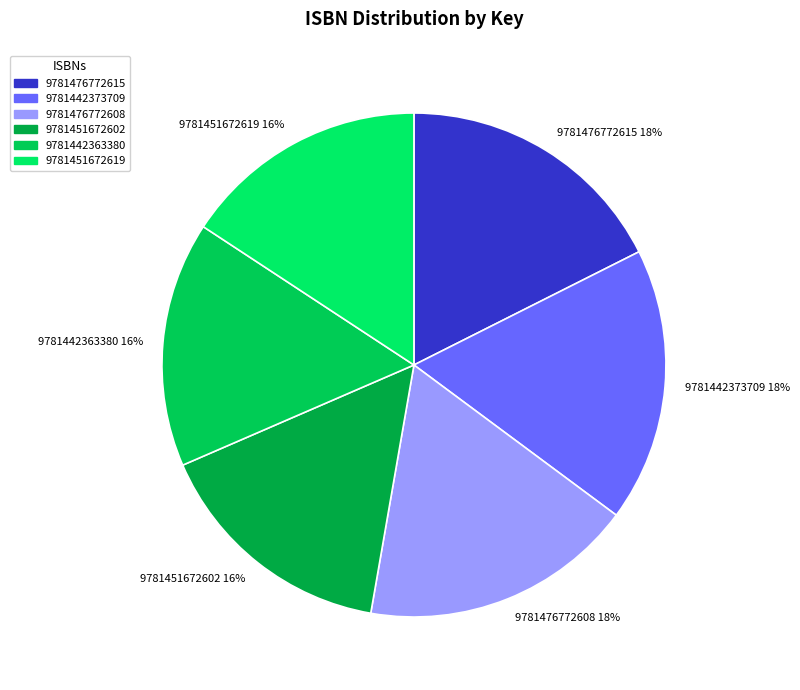

To the nearest percent, what is the average slice percentage?

17%